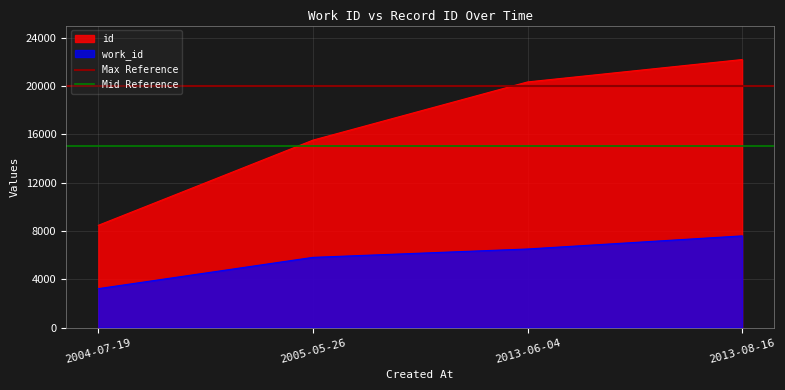

What is the label of the 1st point from the left?

2004-07-19